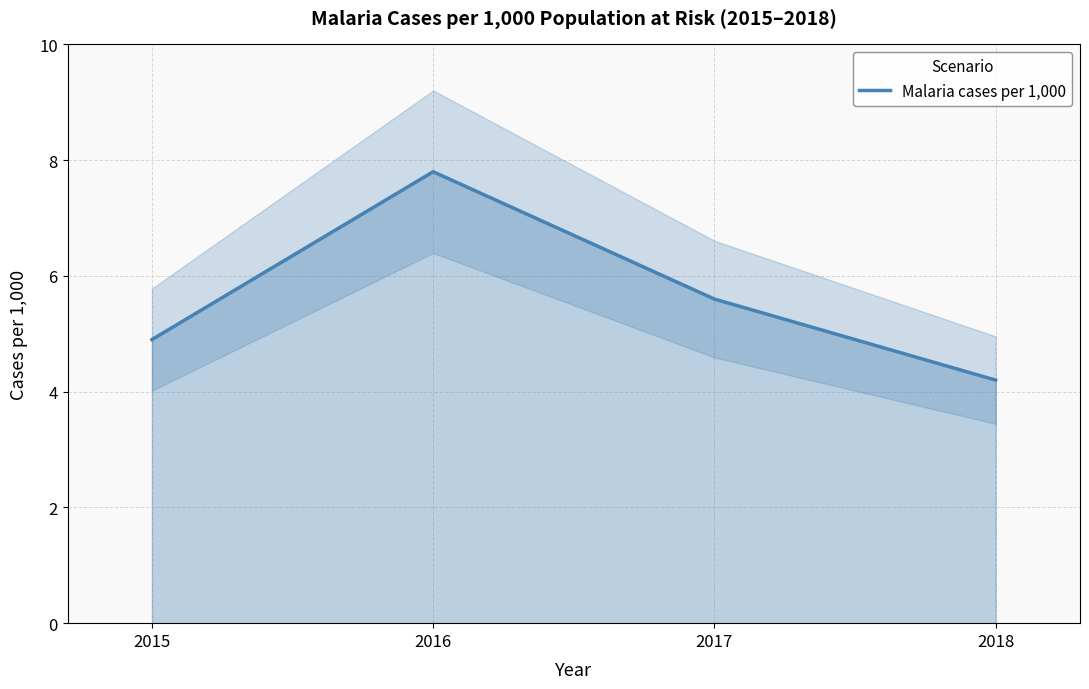

Which category has the lowest value across all series?

2018